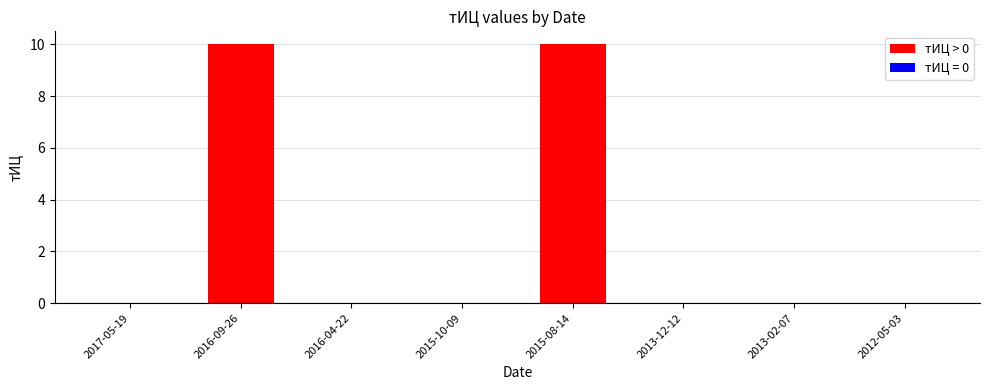

What is the sum of all values?

20